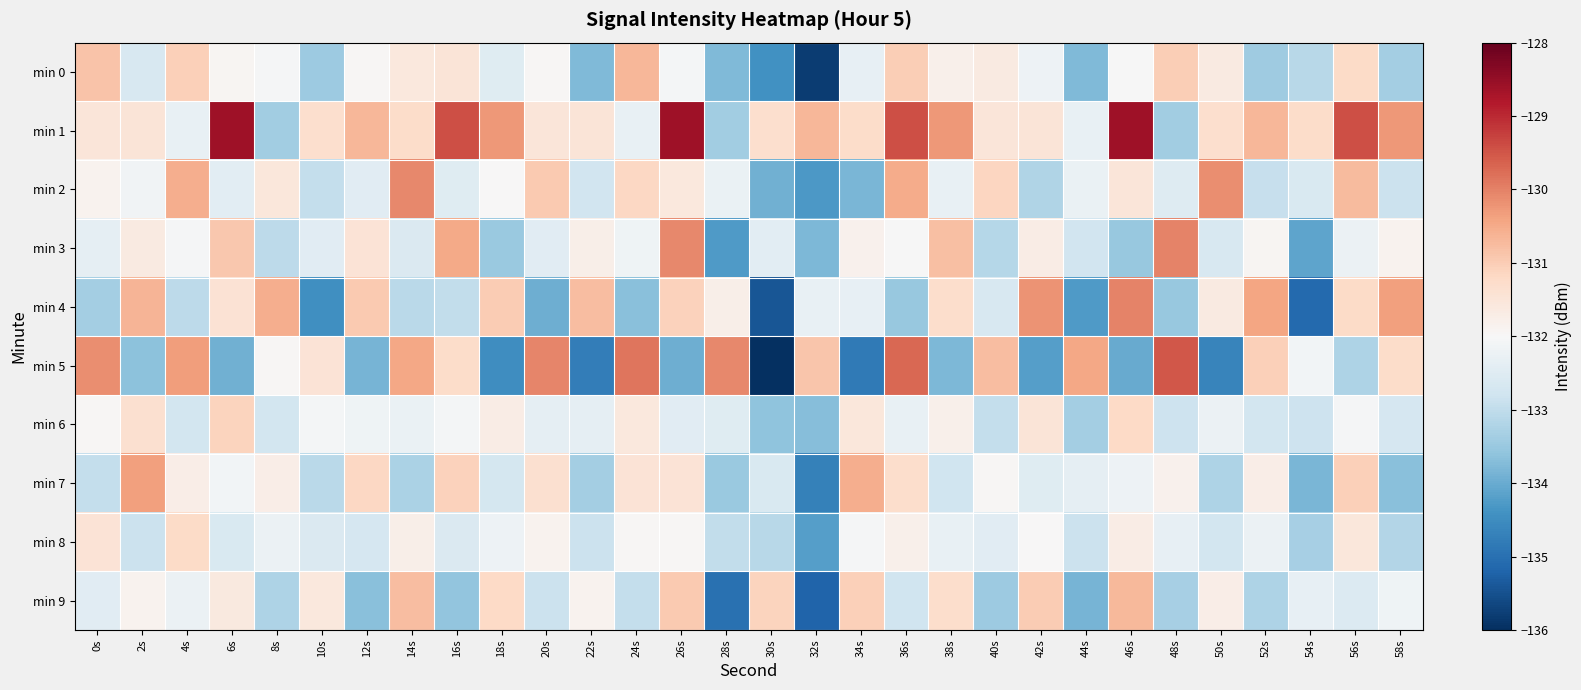

Which series has the largest total across all categories?

min 1